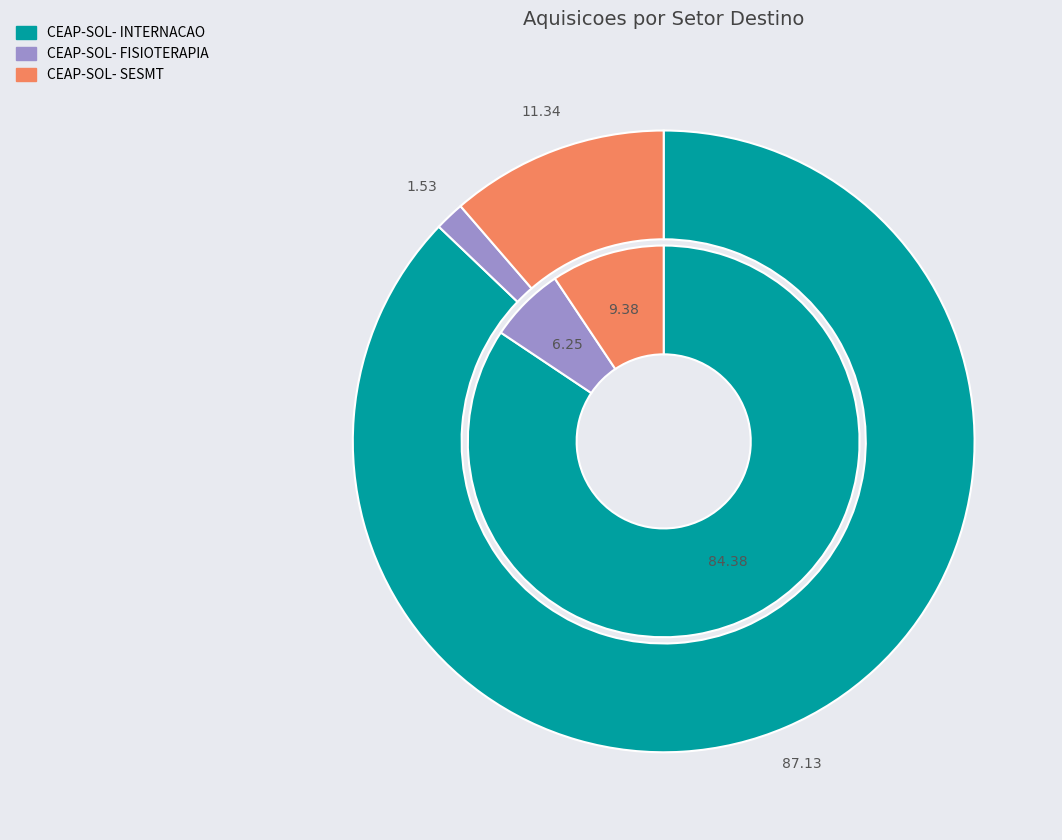

What is the change in value from CEAP-SOL- FISIOTERAPIA to CEAP-SOL- SESMT?

+796